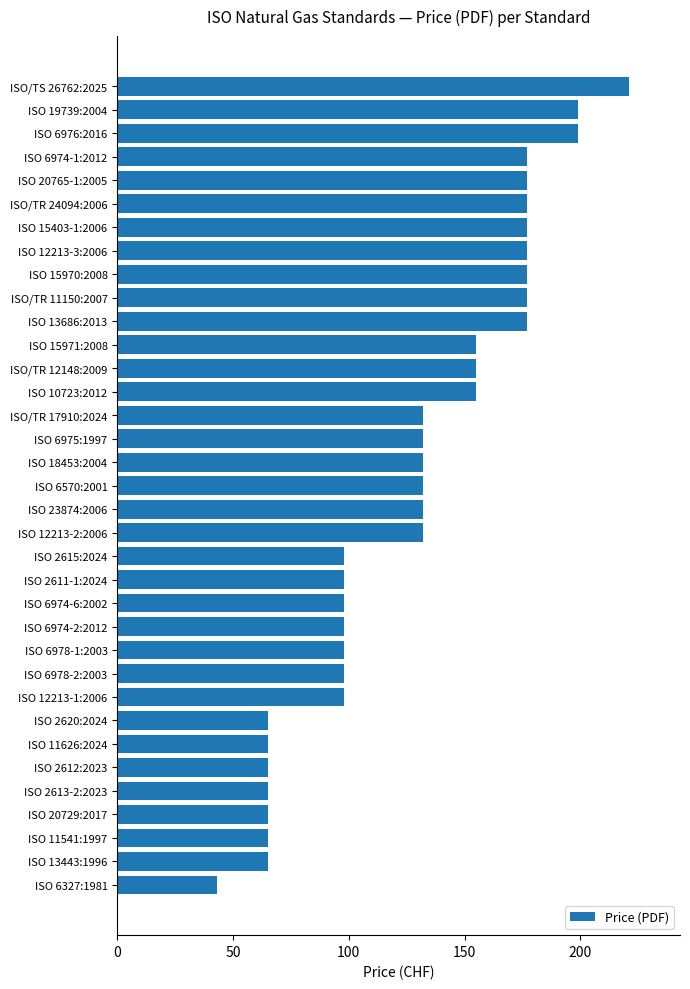

What is the average value?

128